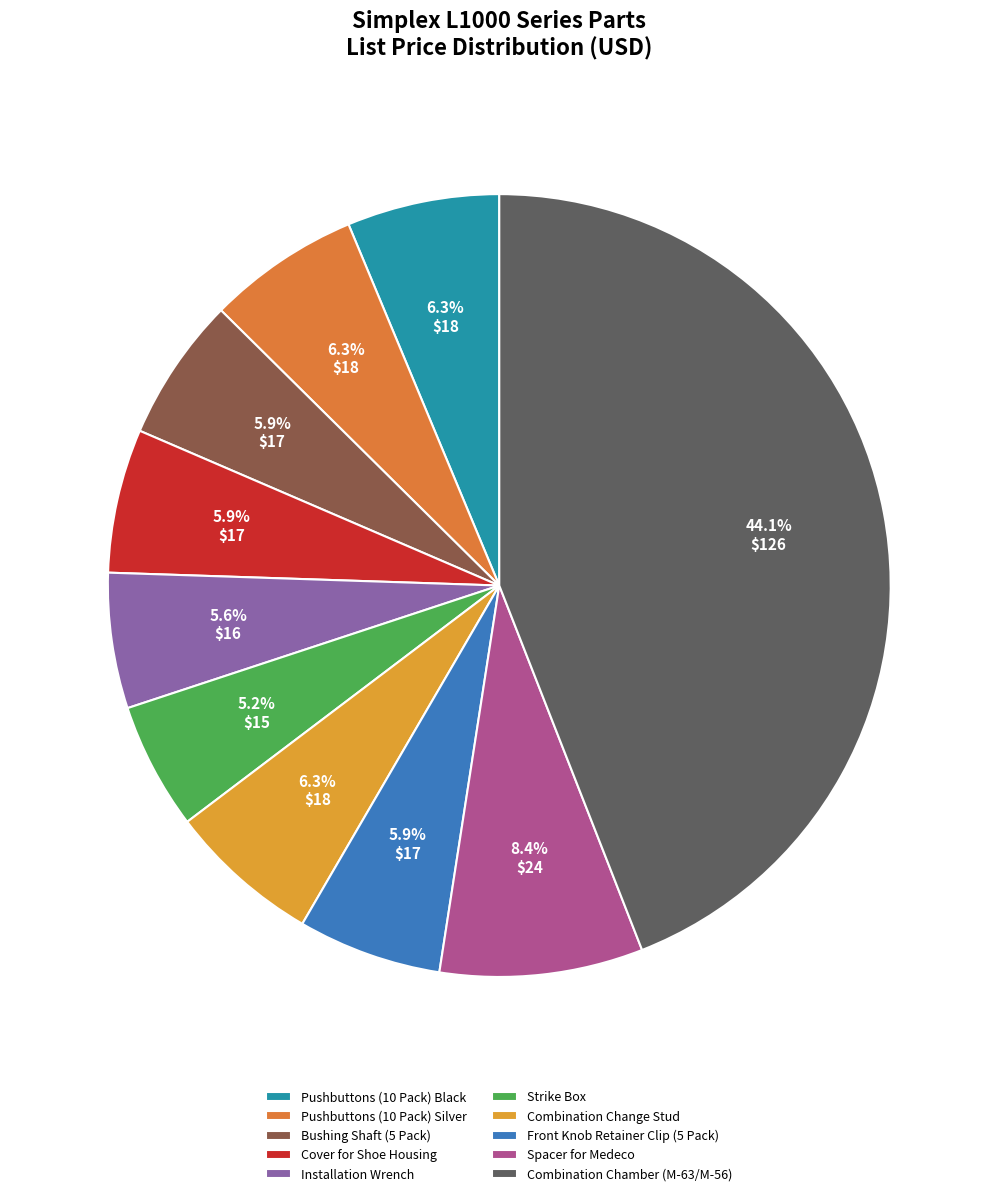

Is it true that Pushbuttons (10 Pack) Silver is 6% of the pie?

True